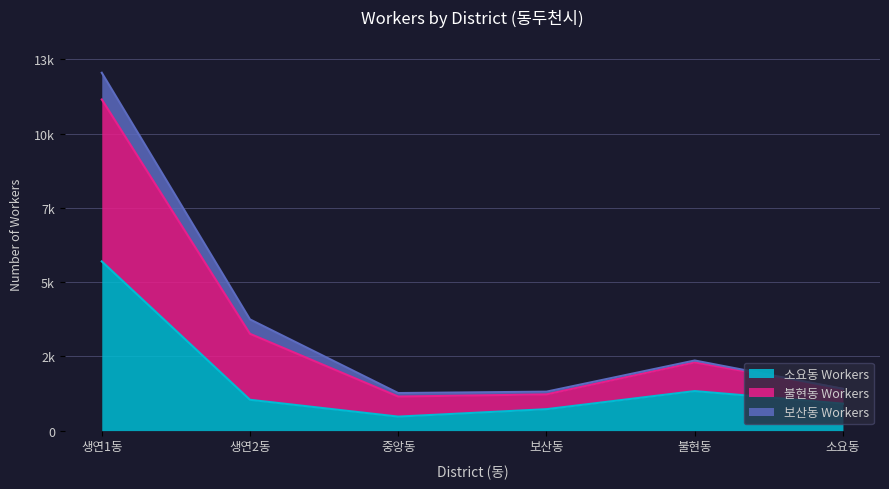

Which has a higher value, 불현동 or 생연2동?

불현동